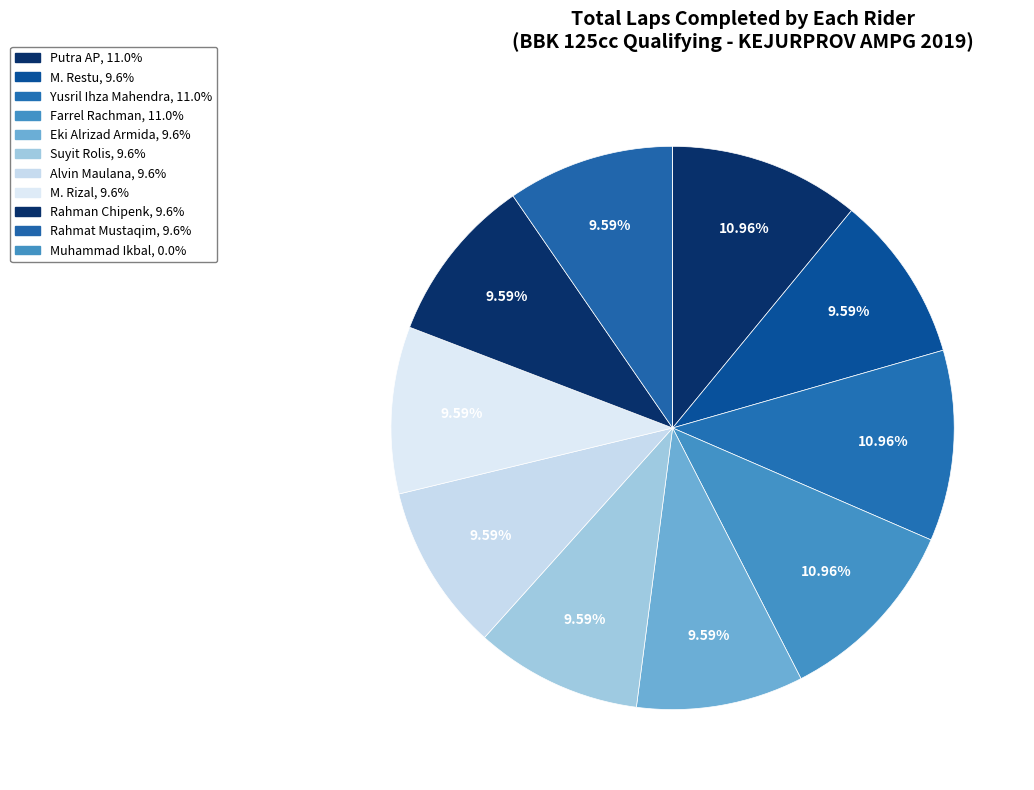

Rank the categories by value from highest to lowest.

Putra AP, Yusril Ihza Mahendra, Farrel Rachman, M. Restu, Eki Alrizad Armida, Suyit Rolis, Alvin Maulana, M. Rizal, Rahman Chipenk, Rahmat Mustaqim, Muhammad Ikbal